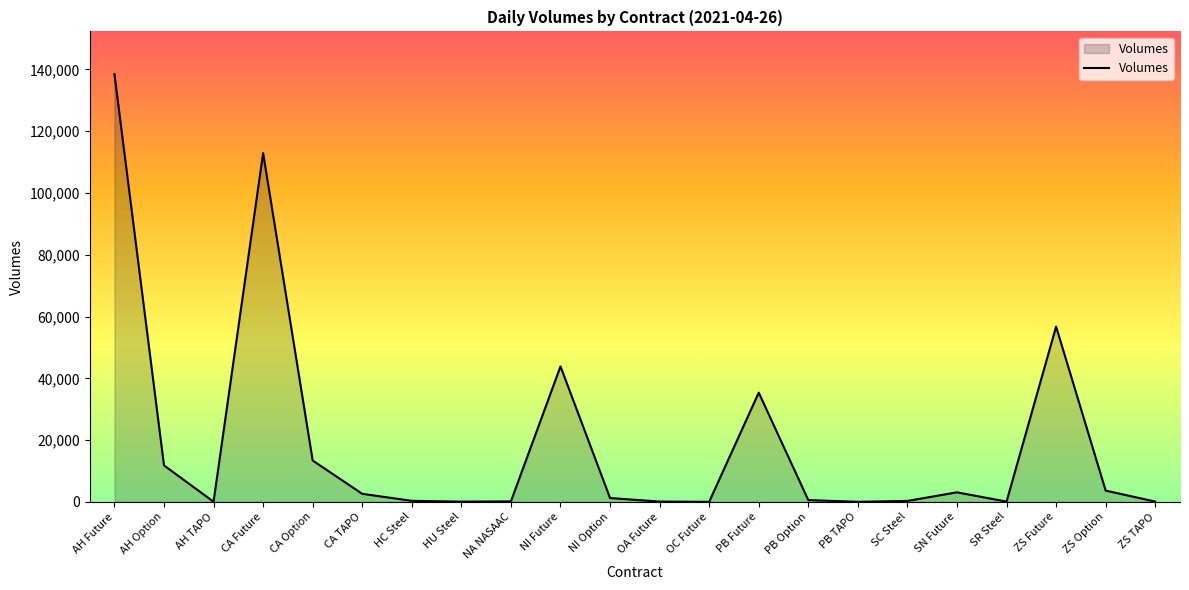

Between NI Future and CA Option, which is larger?

NI Future